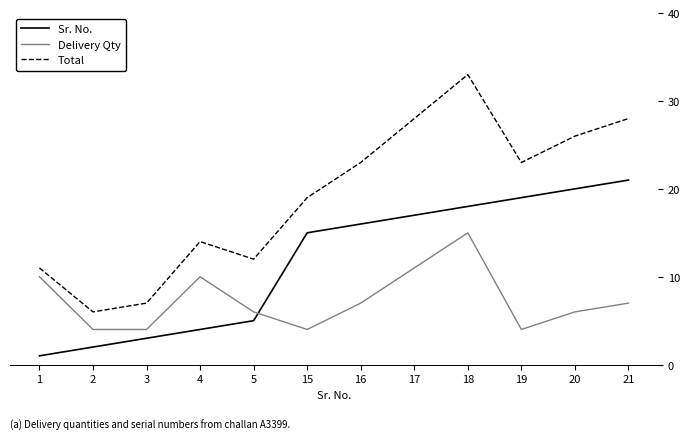

True or false: Delivery Qty has a value of 6 at 2.

False